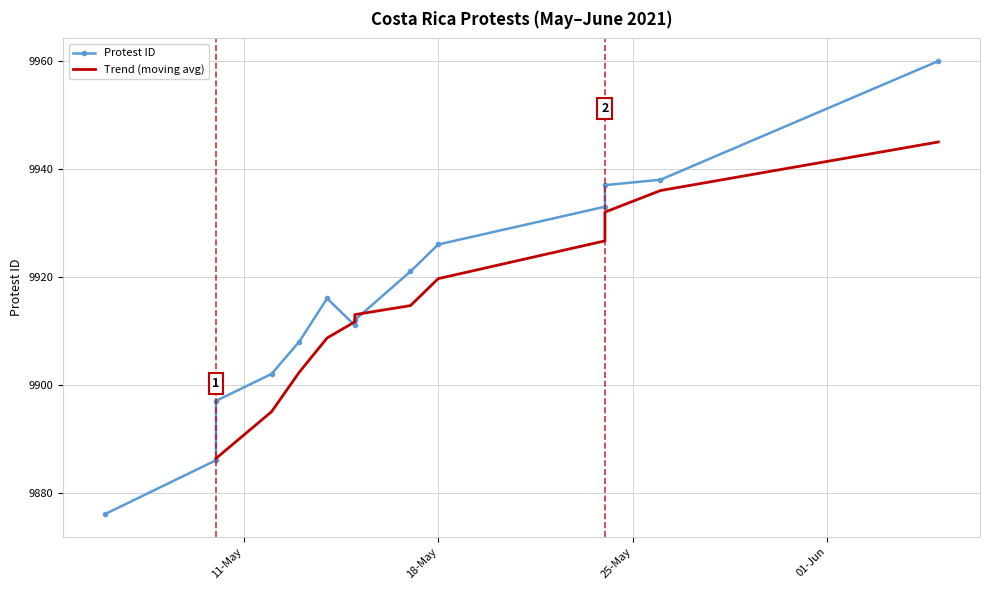

Reading left to right, transcribe all the data shown in this chart.

9876	9886	9897	9902	9908	9916	9911	9912	9921	9926	9933	9937	9938	9960